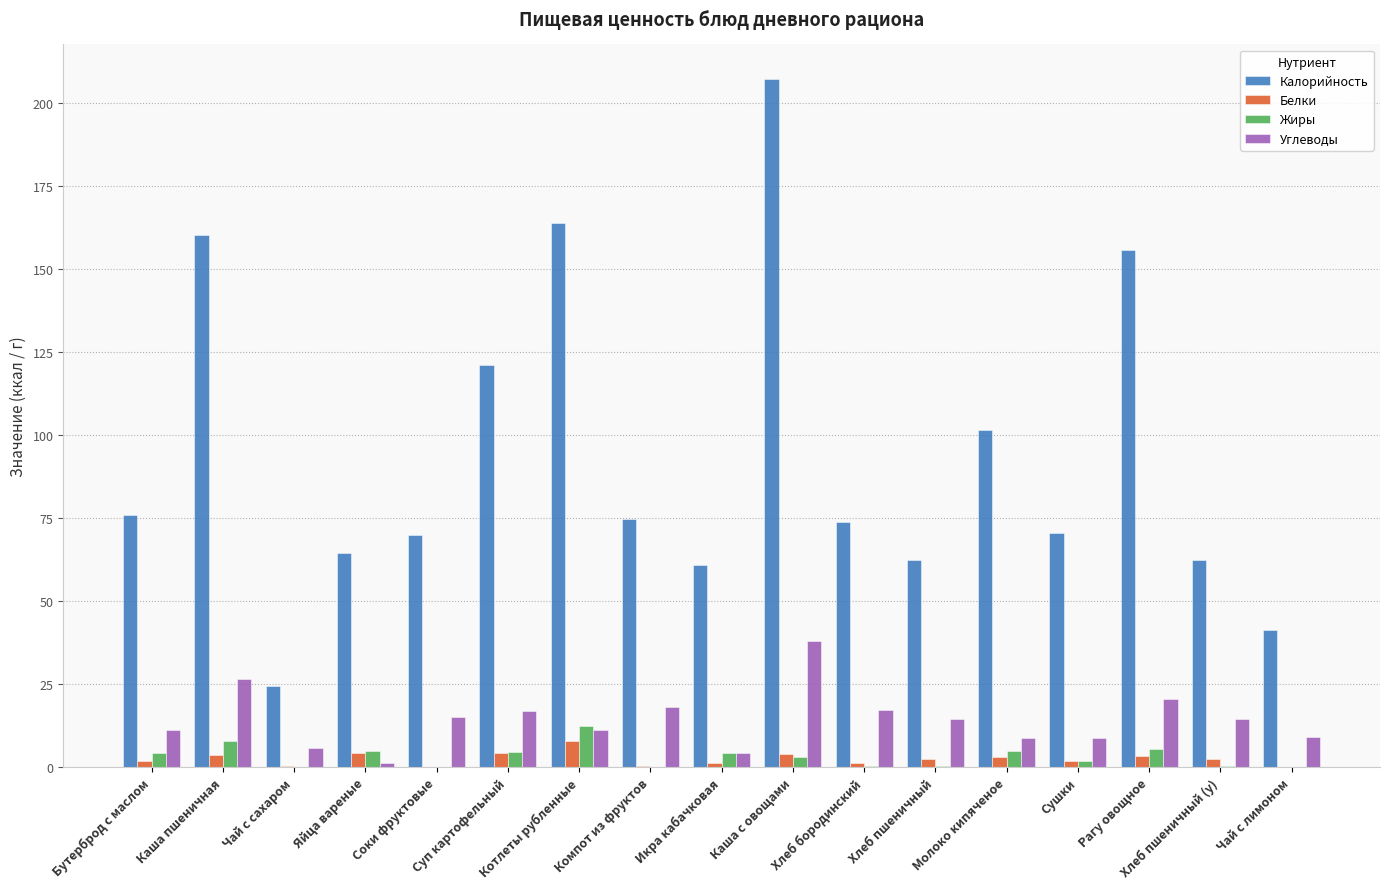

Which series has the largest total across all categories?

Калорийность